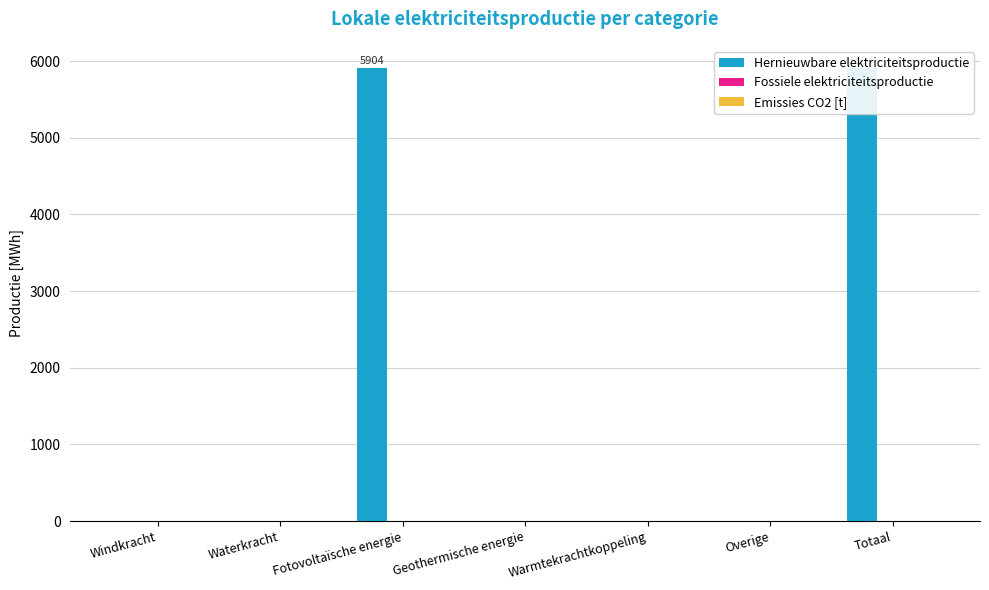

List the series in order of their peak value, lowest first.

Fossiele elektriciteitsproductie, Emissies CO2 [t], Hernieuwbare elektriciteitsproductie